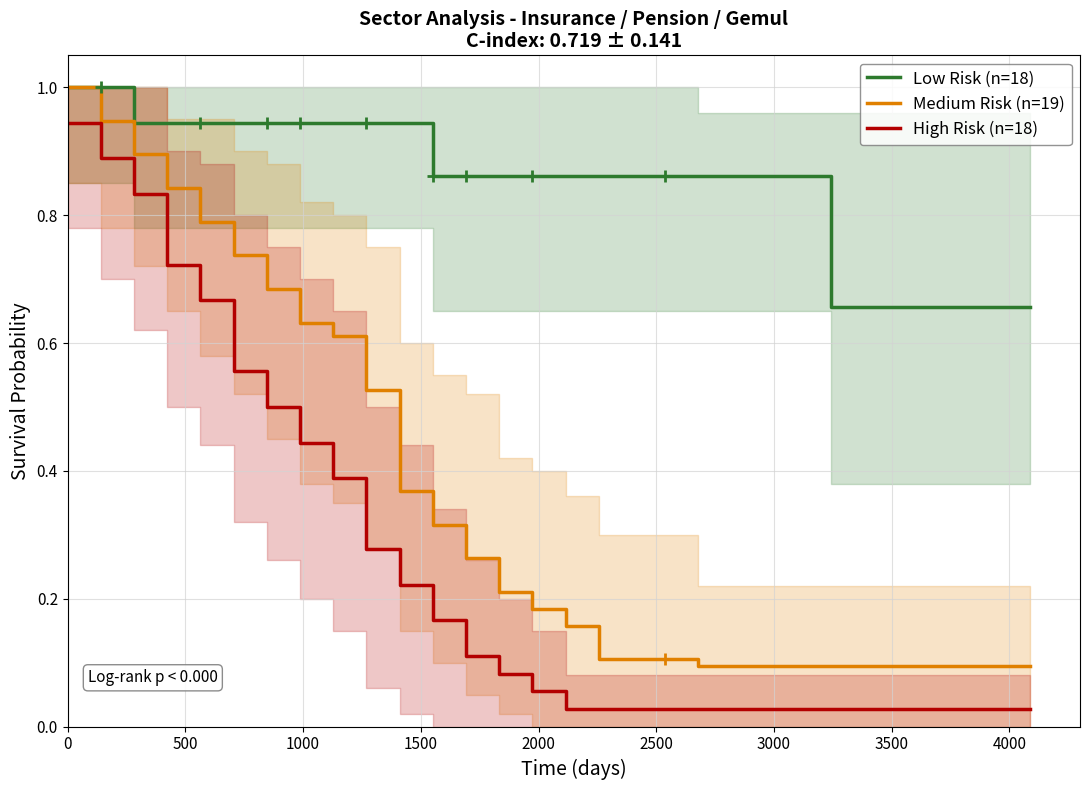

What is the difference between the maximum and minimum values in the Medium Risk (n=19) series?

0.9